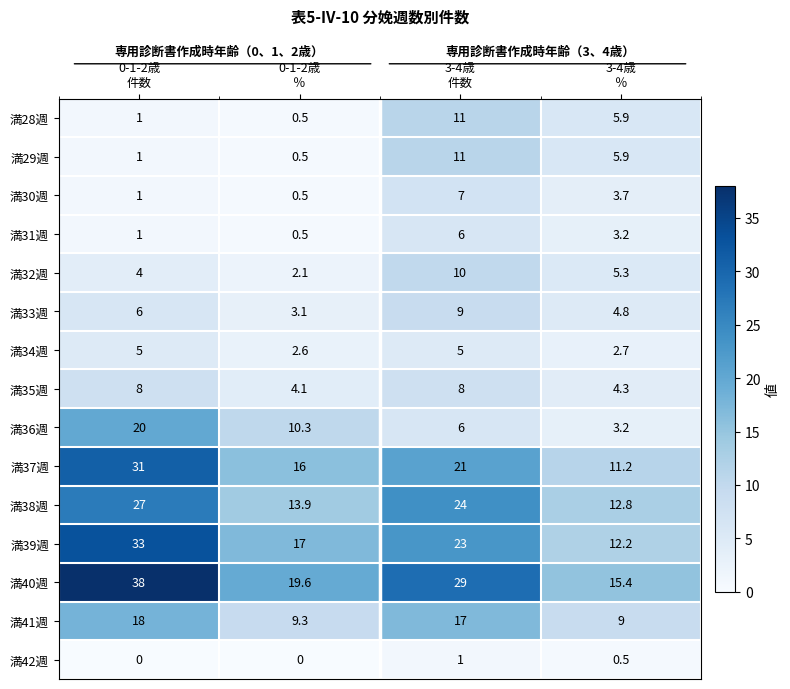

Which series has the largest total across all categories?

満40週